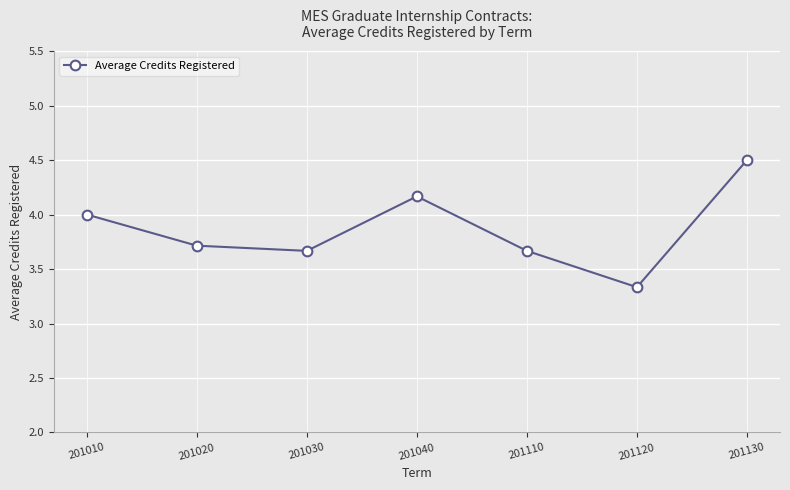

Is it true that the value at 201030 is 5.5?

False